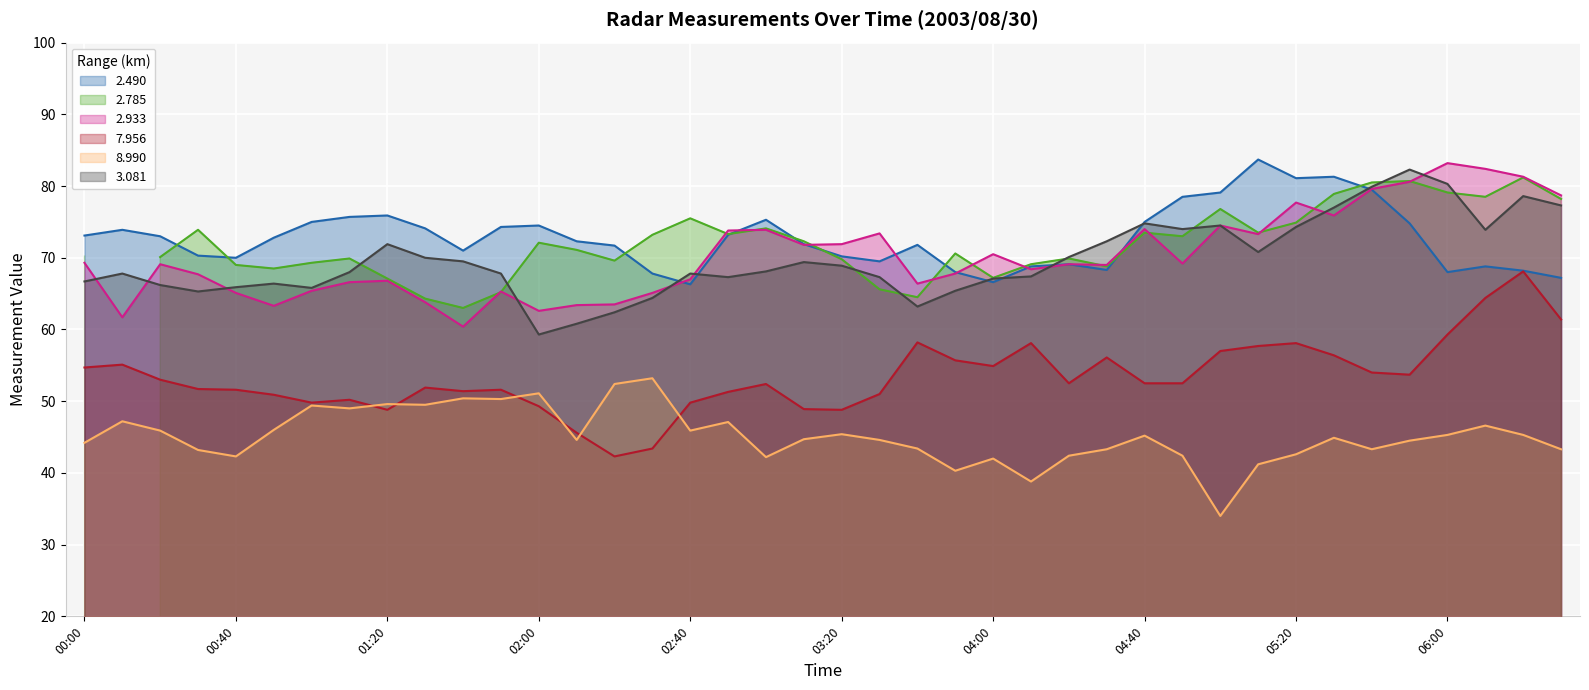

True or false: 8.990 has a value of 17.4 at 2003/08/30 02:20.

False